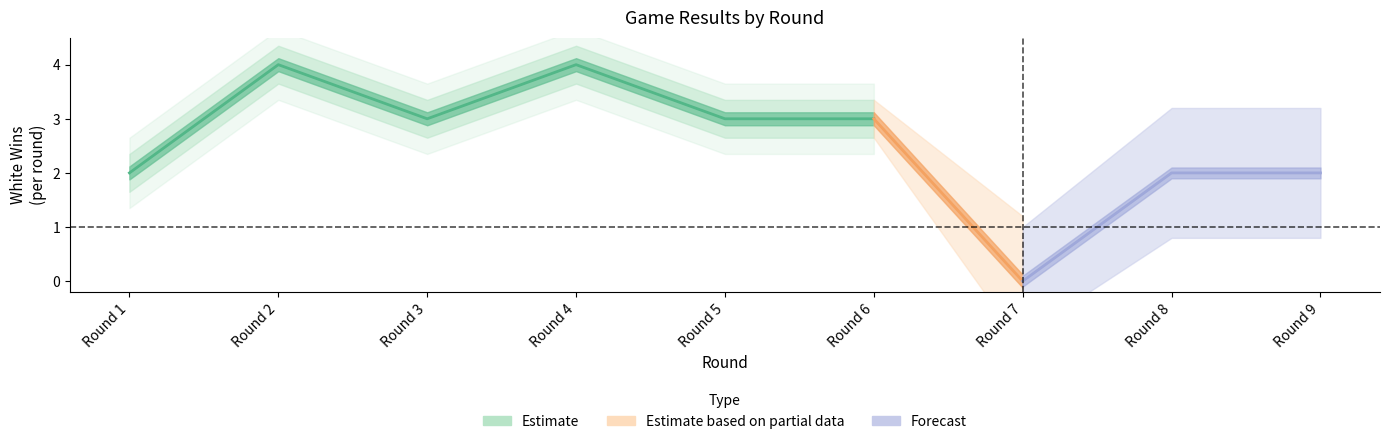

At which label is White wins closest to 2?

Round 1